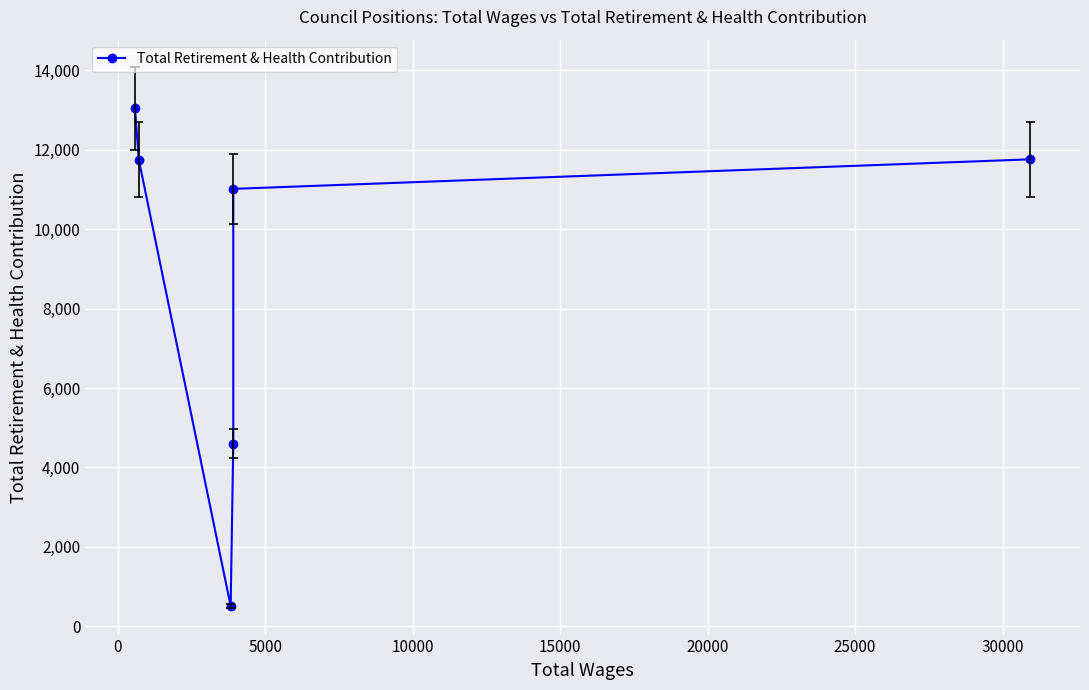

How many values are below 11750?

3